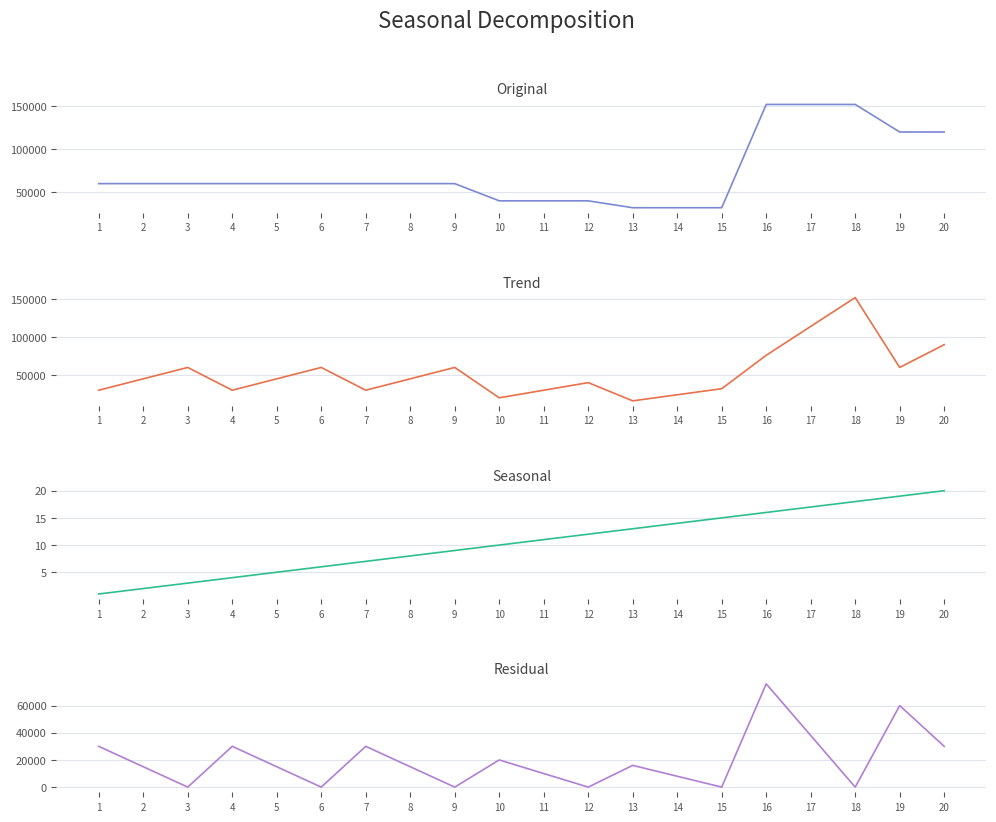

Reading left to right, list all the values displayed in this chart.

Monto total del contrato: 60000	60000	60000	60000	60000	60000	60000	60000	60000	40000	40000	40000	32000	32000	32000	152000	152000	152000	120000	120000
Monto pagado al periodo publicado: 30000	45000	60000	30000	45000	60000	30000	45000	60000	20000	30000	40000	16000	24000	32000	76000	114000	152000	60000	90000
ID: 1	2	3	4	5	6	7	8	9	10	11	12	13	14	15	16	17	18	19	20
Diferencia: 30000	15000	0	30000	15000	0	30000	15000	0	20000	10000	0	16000	8000	0	76000	38000	0	60000	30000